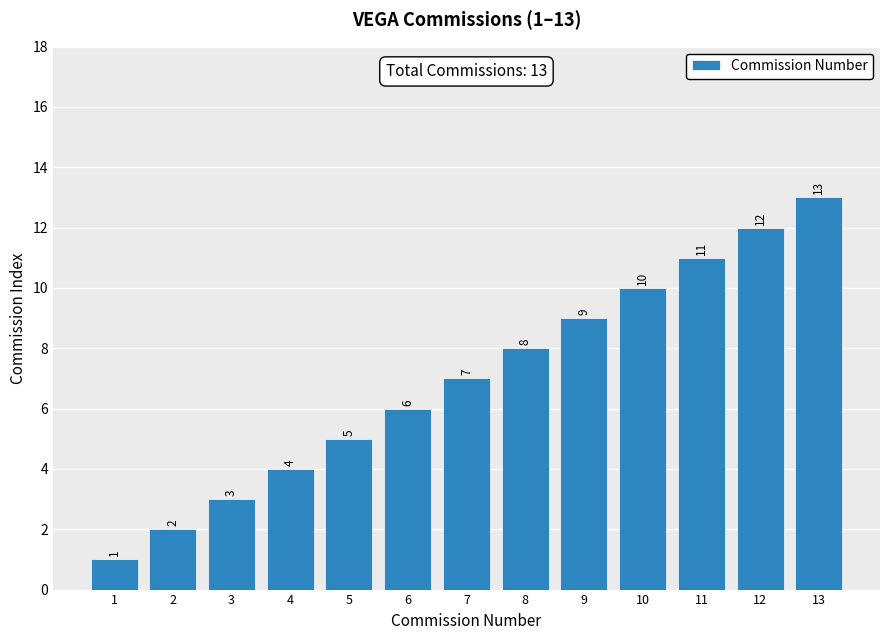

What is the value of the 6th bar from the left?

6